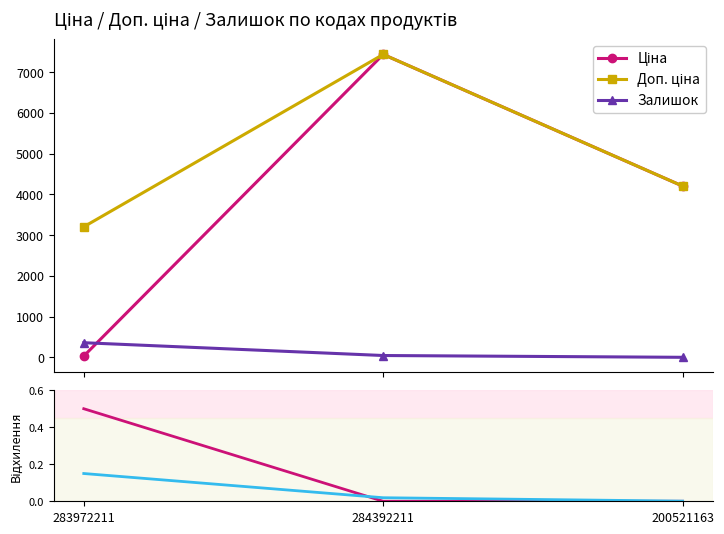

Which series has the largest range (max minus min)?

Ціна